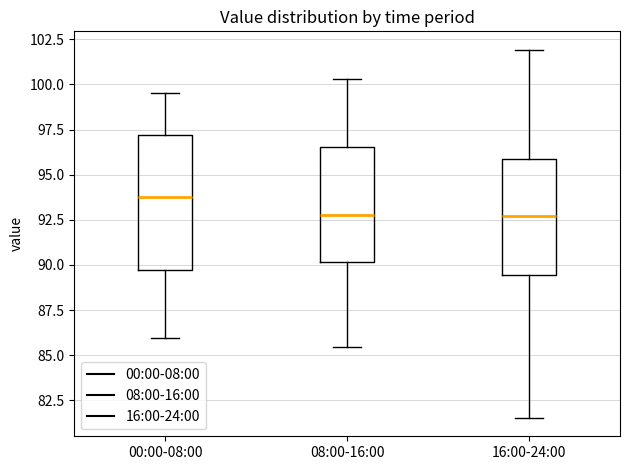

Reading left to right, read every box against the y-axis: the position of its median line, the range the box covers, and the ends of its whiskers. The values are not printed on the chart, so give them approximately, as read against the axis.

00:00-08:00: median 93.5, box 89.5 to 97.0, whiskers 86.0 to 99.5
08:00-16:00: median 93.0, box 90.0 to 96.5, whiskers 85.5 to 100.5
16:00-24:00: median 92.5, box 89.5 to 96.0, whiskers 81.5 to 102.0